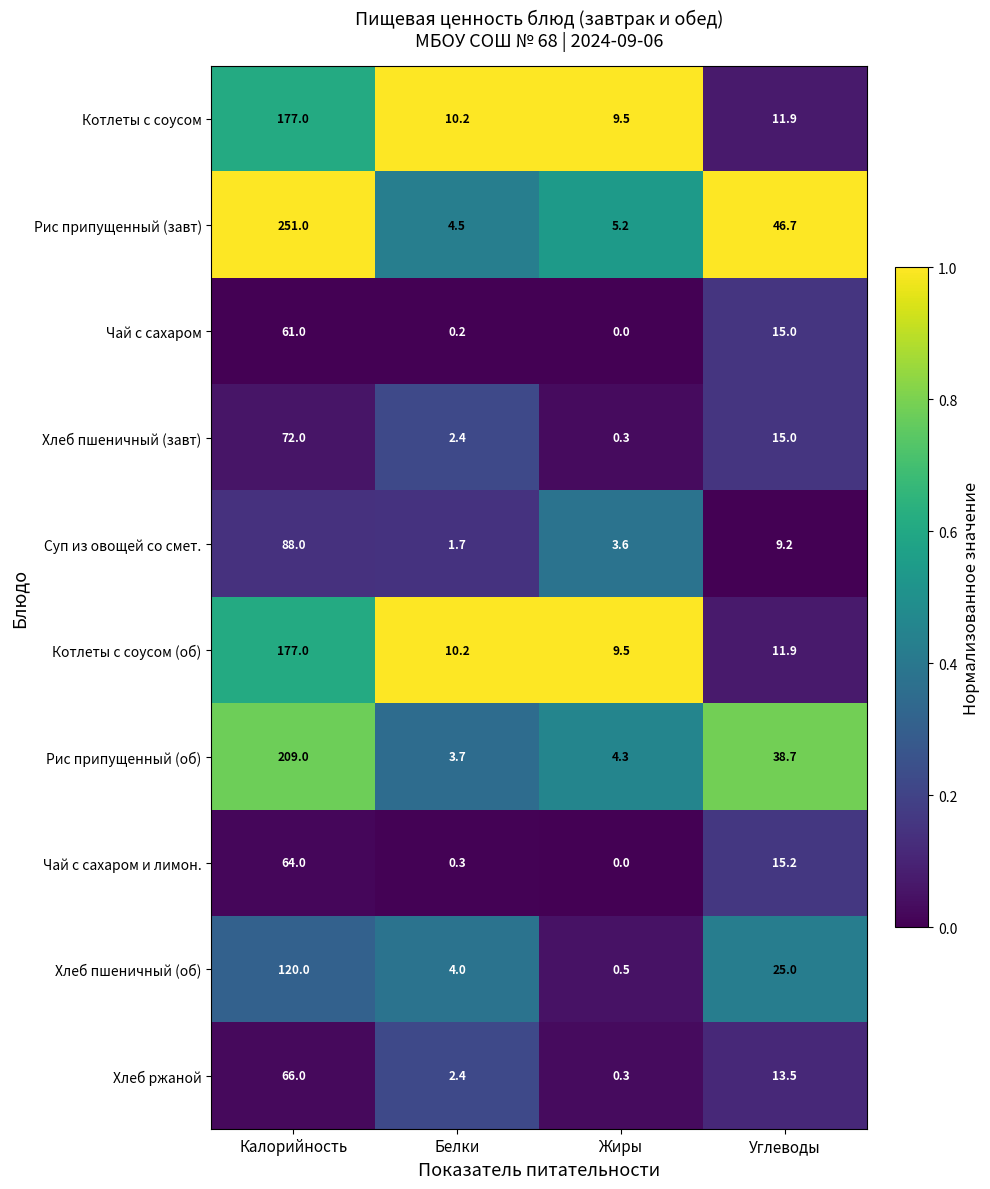

At how many categories does at least one series exceed 0?

4